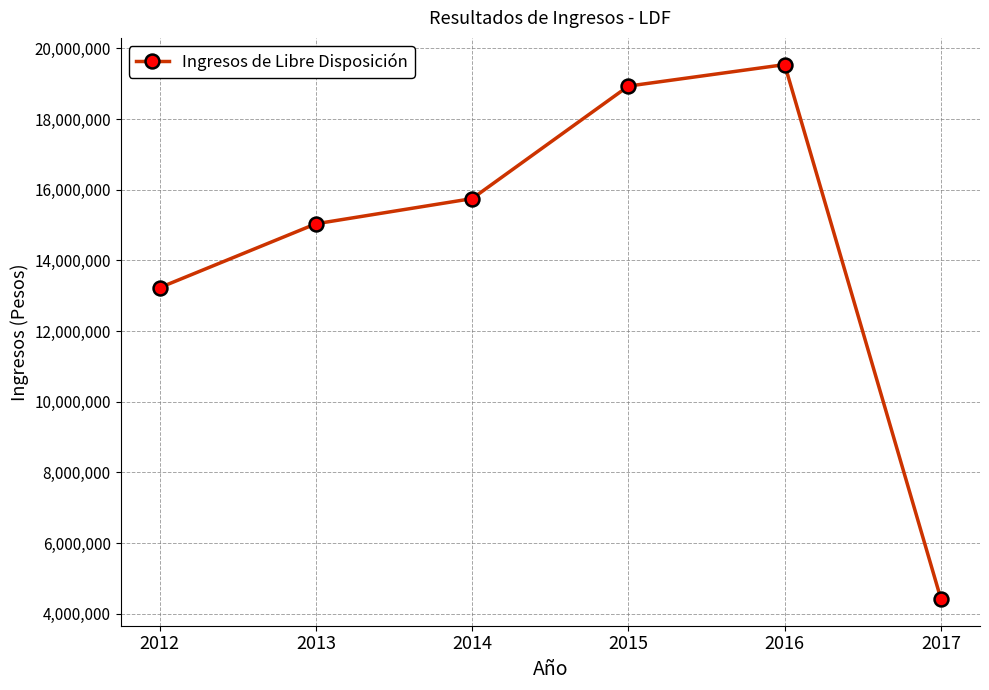

How many data points are less than 15748076?

3